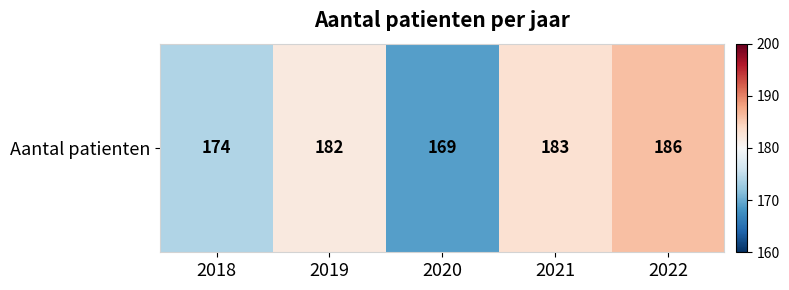

What is the difference between the maximum and minimum values?

17